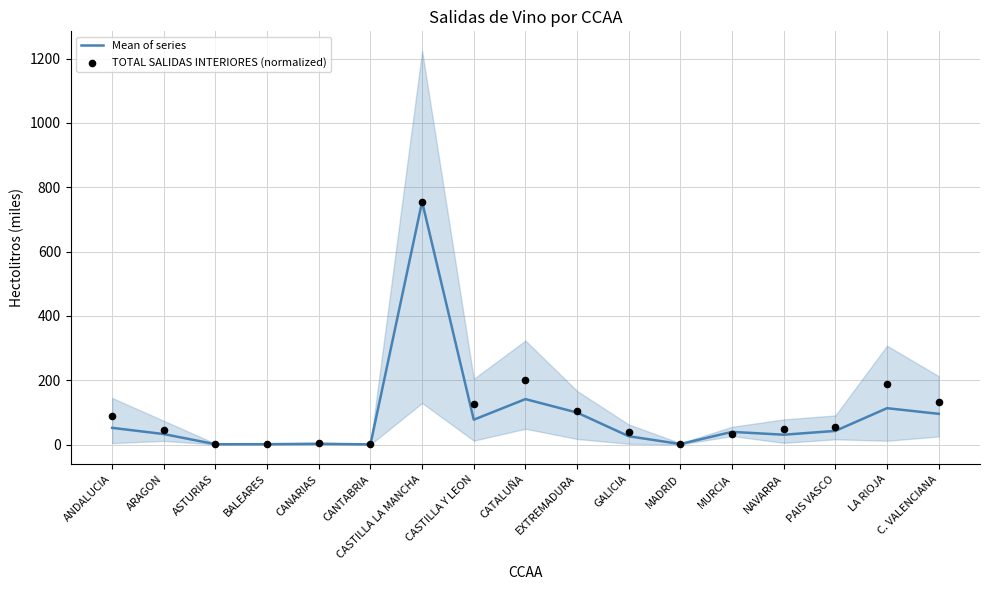

At which category is the sum across all series the highest?

CASTILLA LA MANCHA